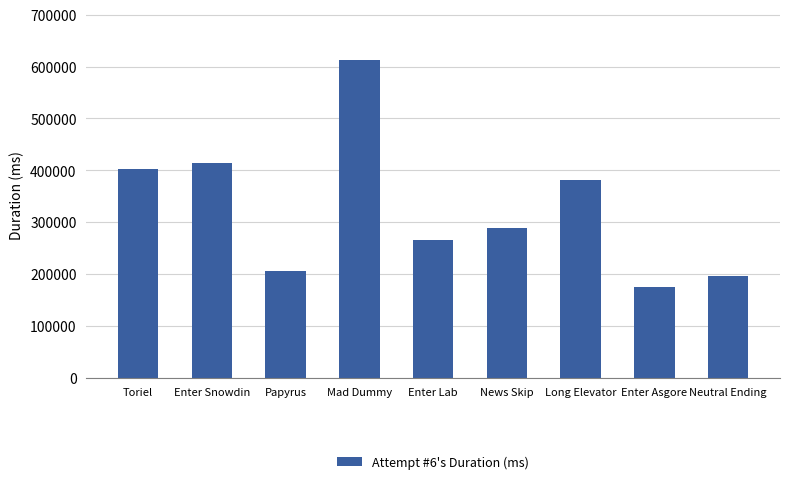

Rank the categories by value from highest to lowest.

Mad Dummy, Enter Snowdin, Toriel, Long Elevator, News Skip, Enter Lab, Papyrus, Neutral Ending, Enter Asgore